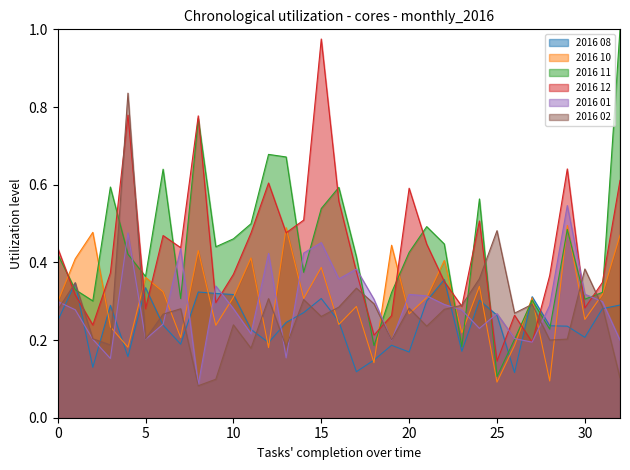

In 2016 10, how many points are higher than both neighbors (excluding endpoints)?

12